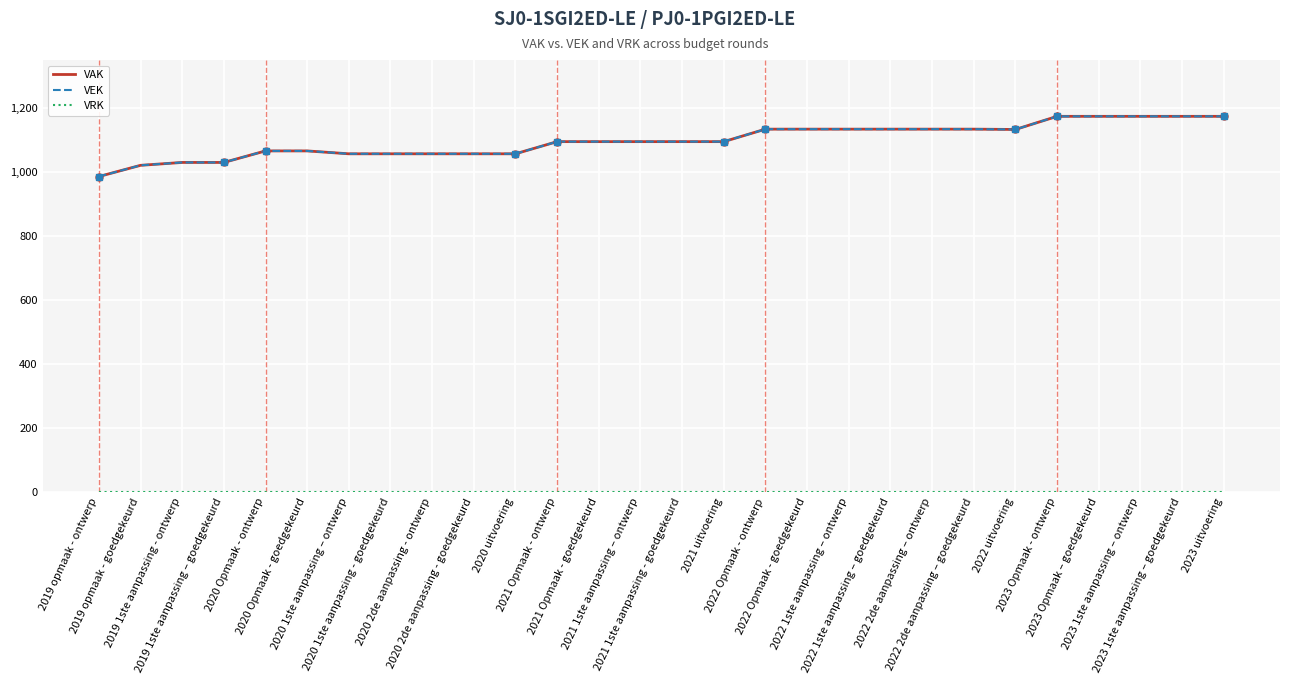

What is the label of the 13th point from the right?

2021 uitvoering